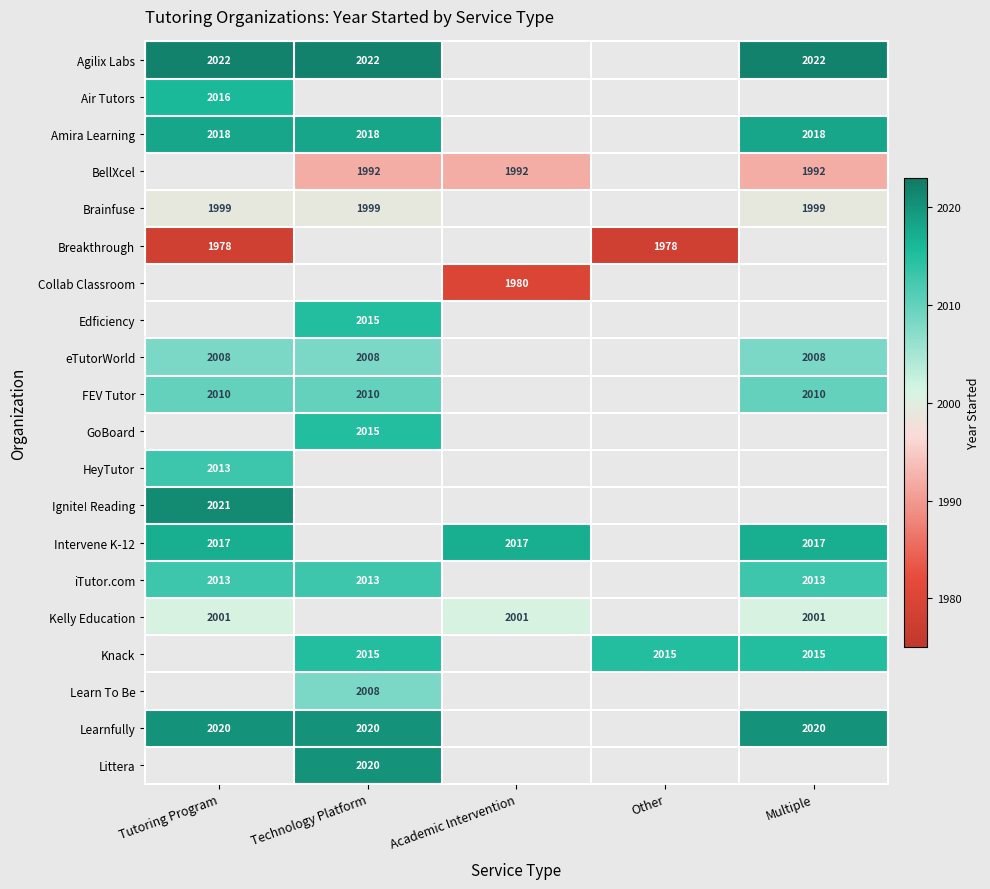

At how many categories does at least one series exceed 2002?

5